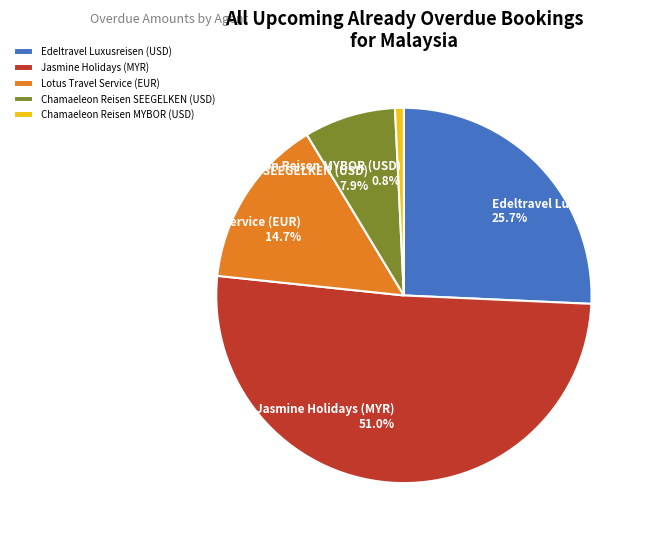

What is the largest slice in the pie chart?

Jasmine Holidays (MYR)